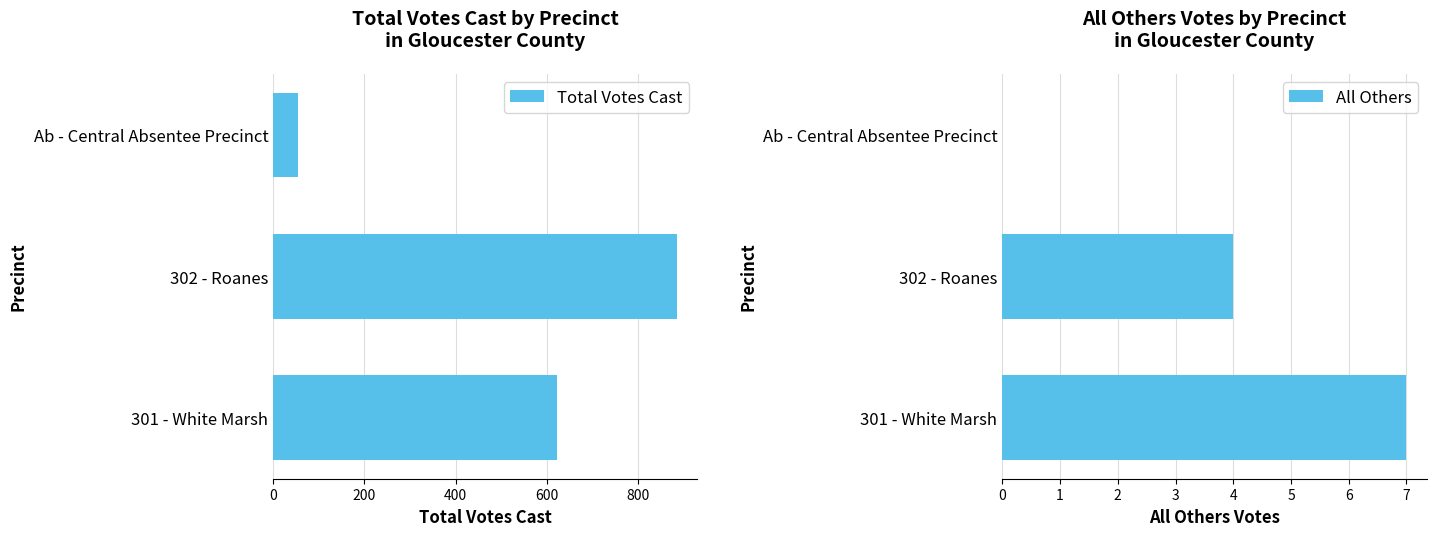

How many groups of bars are there?

3